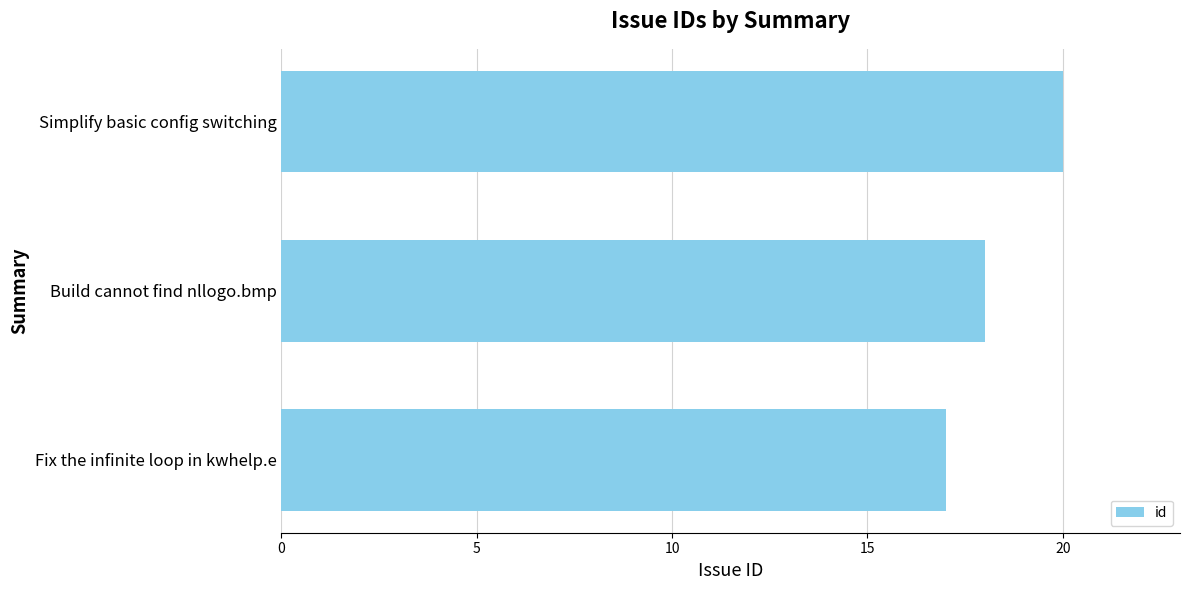

The value at Build cannot find nllogo.bmp is 18. True or false?

True